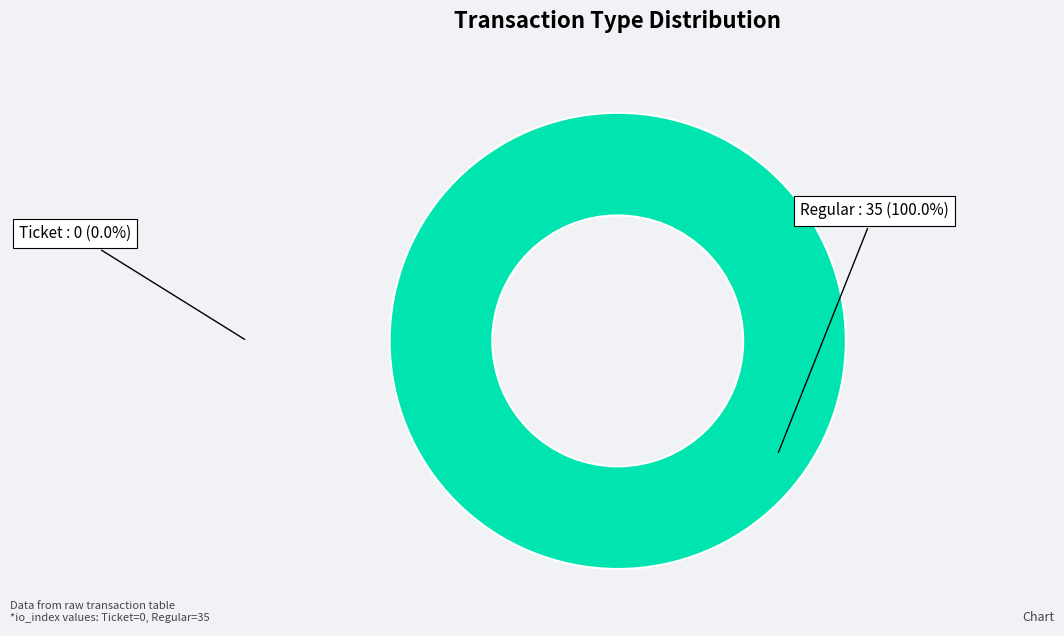

What percentage is the Regular slice, to the nearest percent?

100%